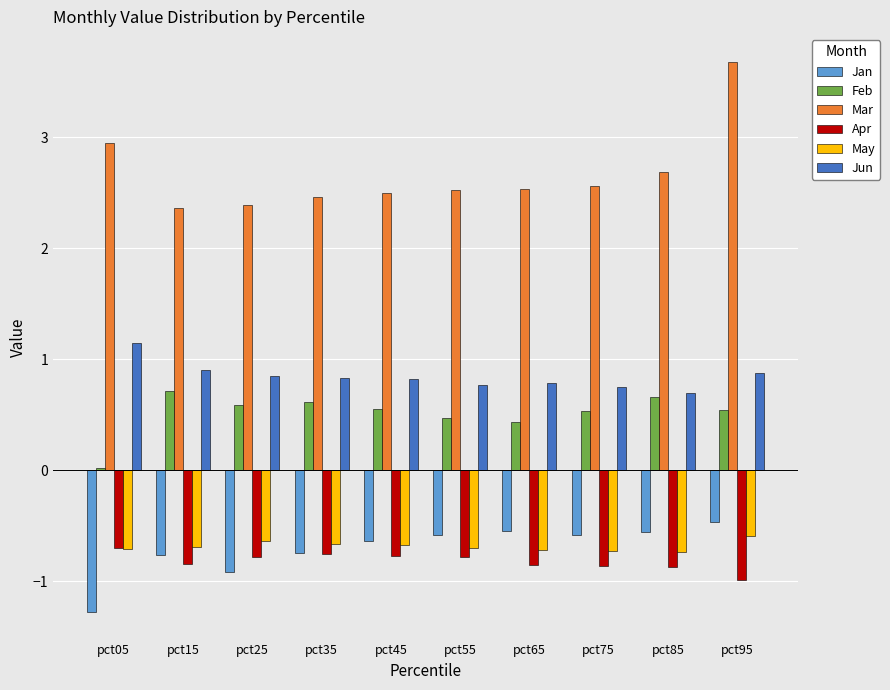

What value does the Apr series have at pct45?

-0.8